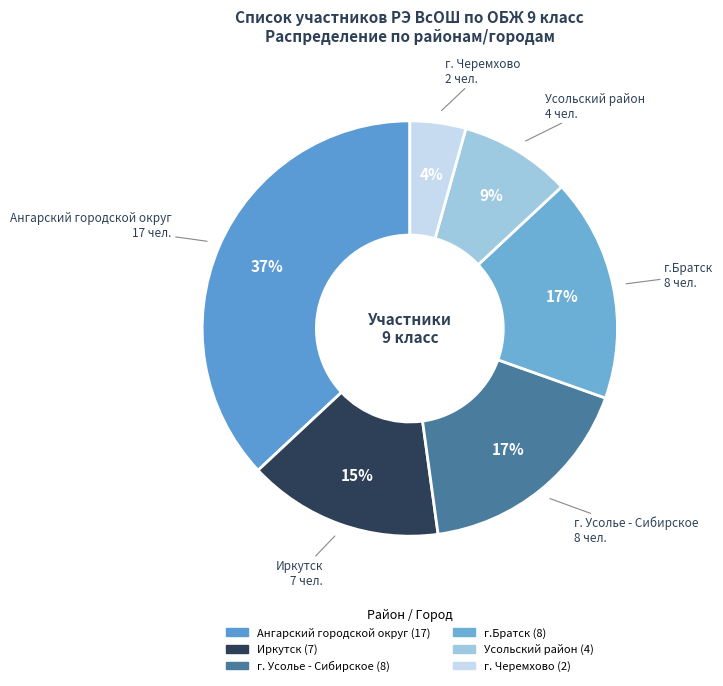

What is the smallest slice in the pie chart?

г. Черемхово